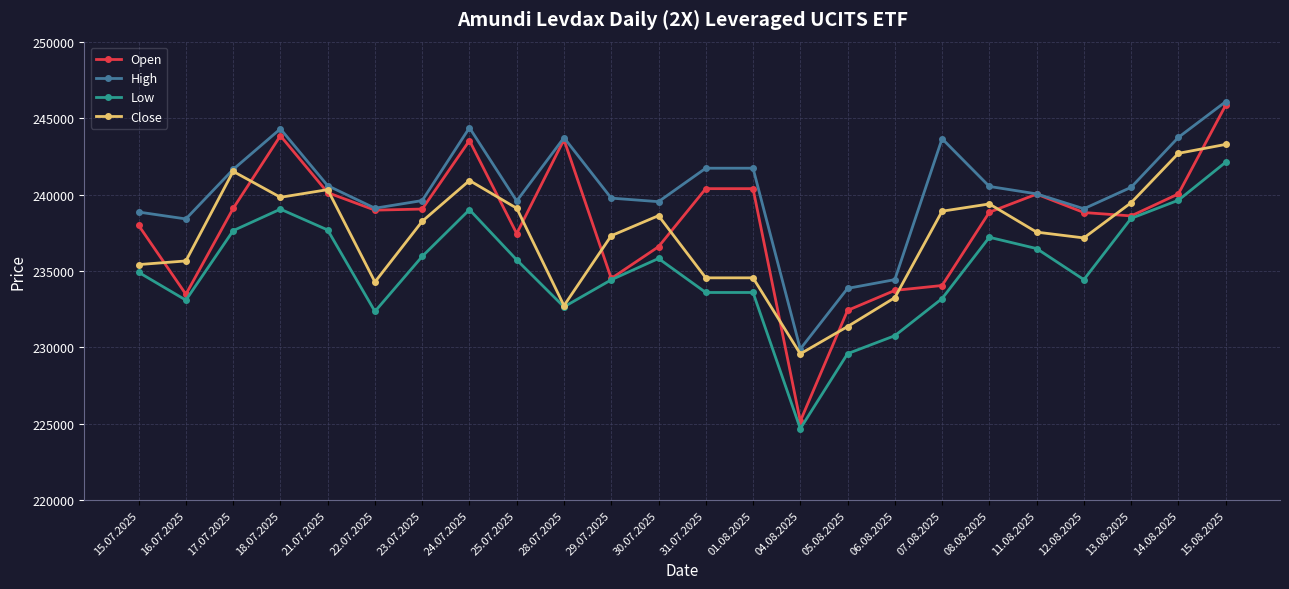

True or false: High has more than 0 interior local peaks.

True